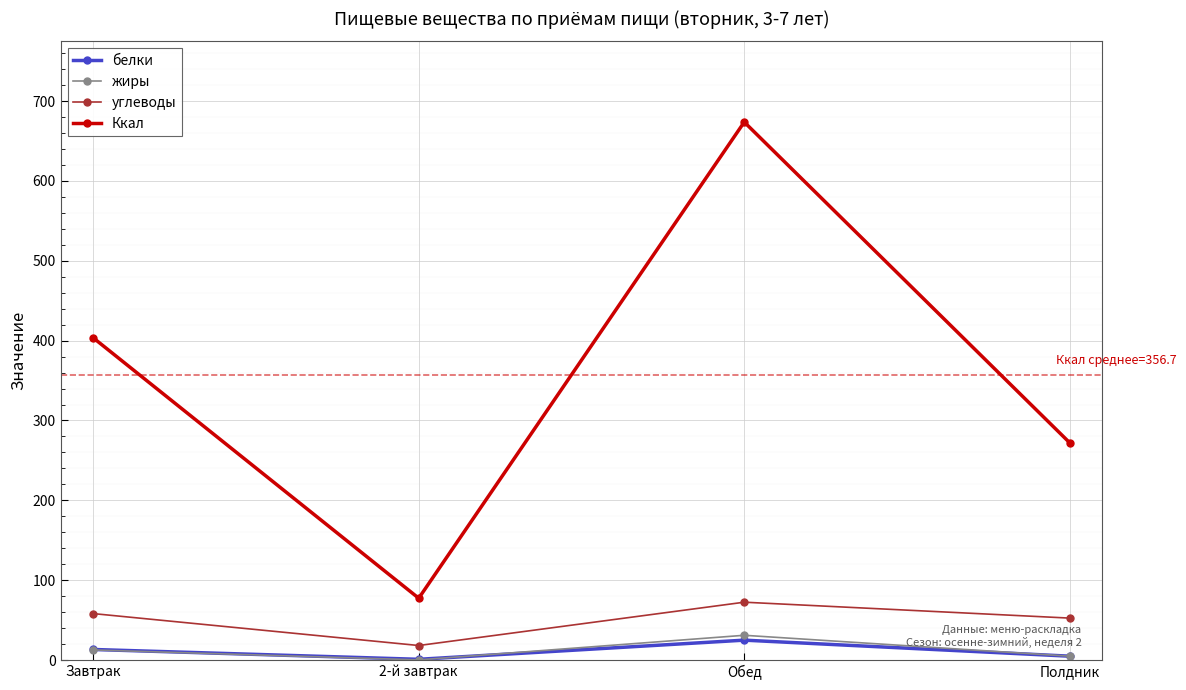

Reading left to right, list all the values displayed in this chart.

белки: Завтрак=13.2	2-й завтрак=0.9	Обед=24.9	Полдник=4.8
жиры: Завтрак=12.7	2-й завтрак=0.2	Обед=31.0	Полдник=4.8
углеводы: Завтрак=58.2	2-й завтрак=18.2	Обед=72.4	Полдник=52.5
Ккал: Завтрак=403.5	2-й завтрак=77.4	Обед=673.7	Полдник=272.0